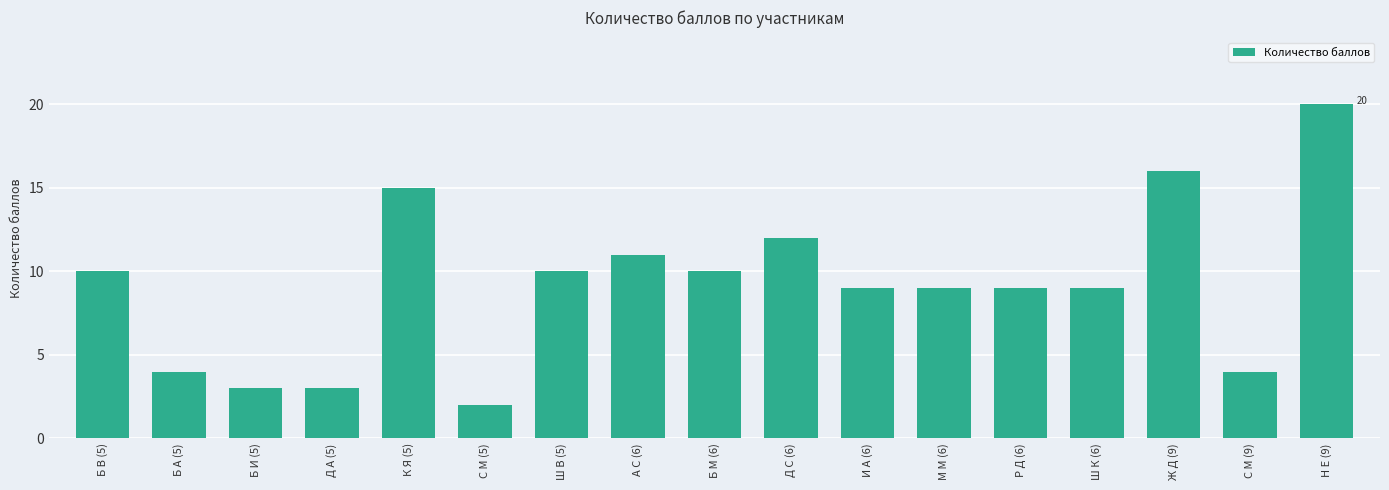

The chart shows a value of 8 at Н Е (9). True or false?

False